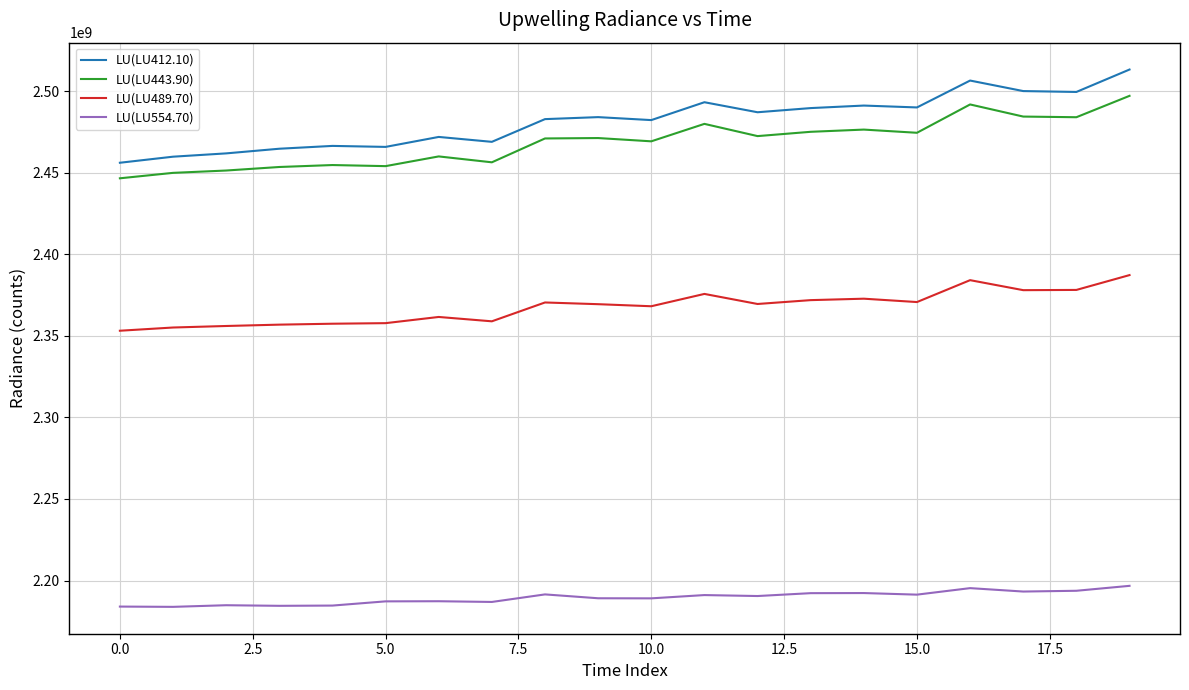

Rank the series by their maximum value, from lowest to highest.

LU(LU554.70), LU(LU489.70), LU(LU443.90), LU(LU412.10)